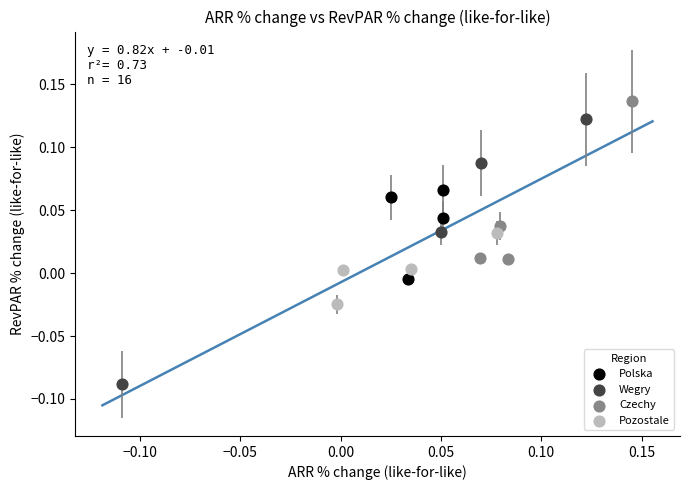

Which series reaches the maximum Y coordinate?

Czechy